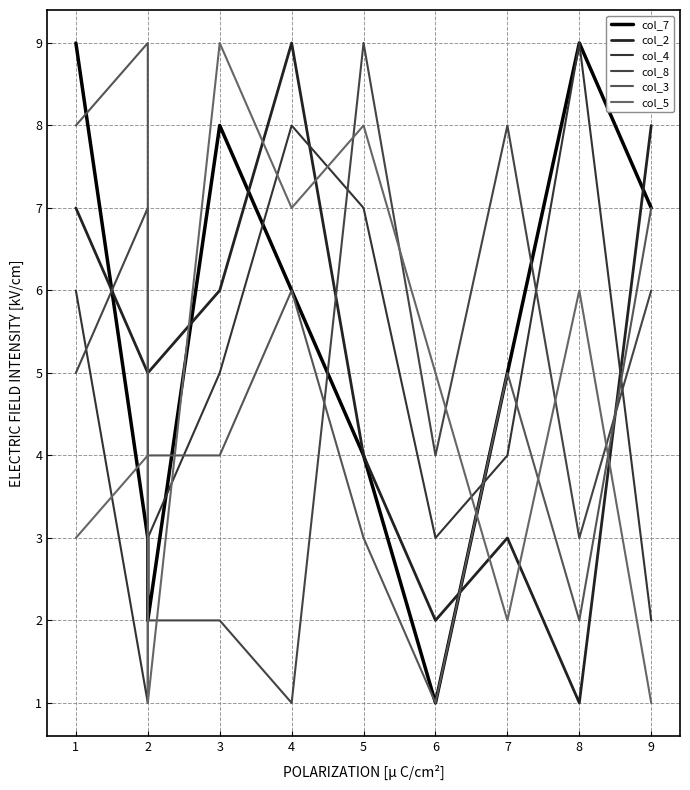

Which has a higher value, 8 or 9?

8